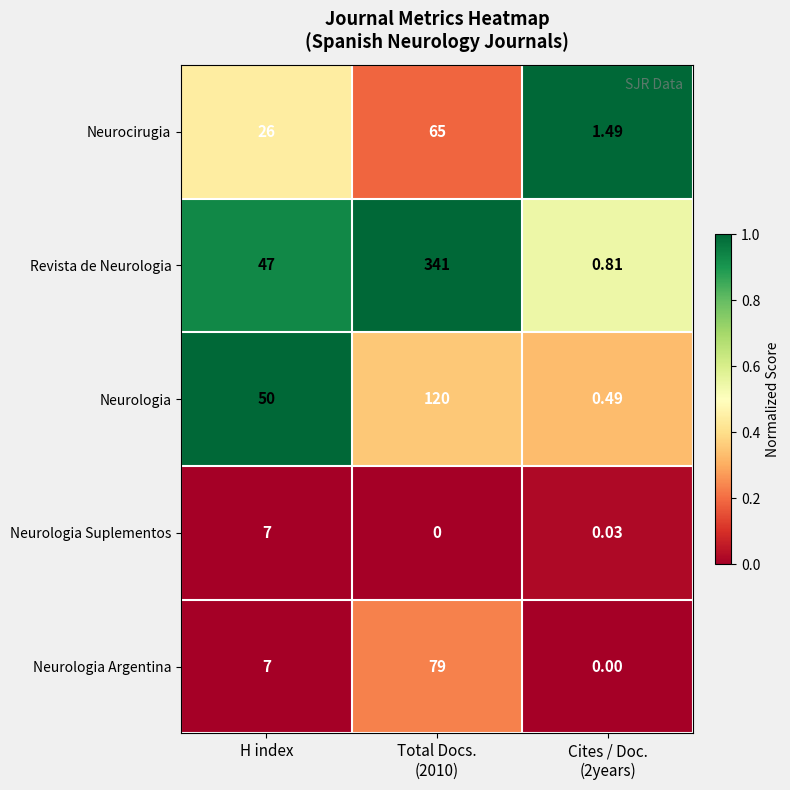

Which series changed the most between Total Docs.
(2010) and Cites / Doc.
(2years)?

Revista de Neurologia